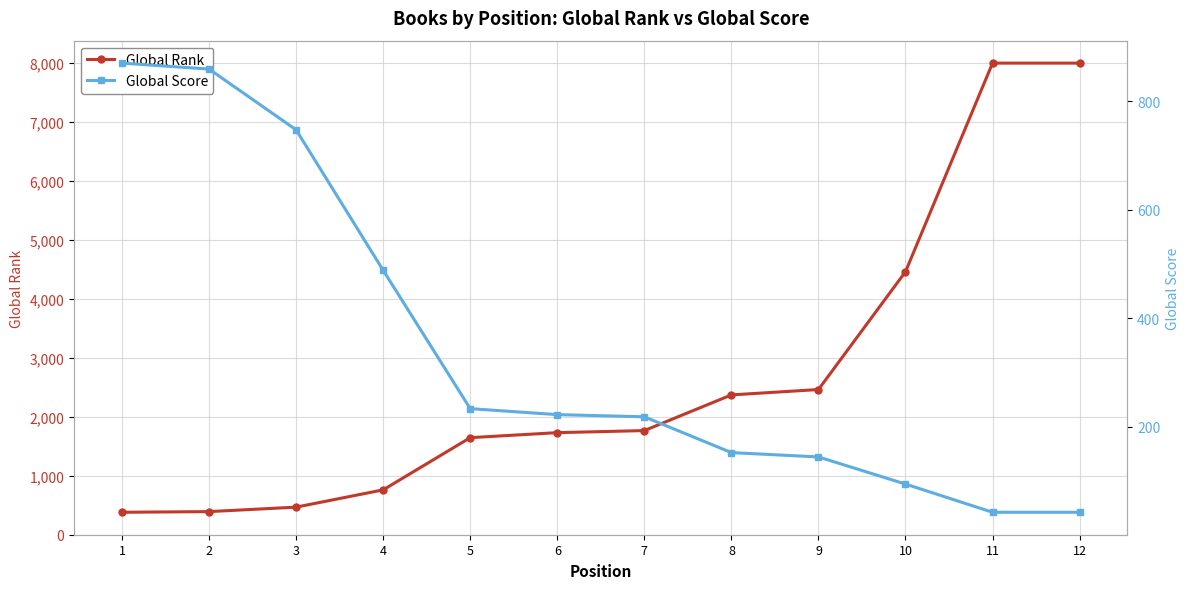

What is the maximum value shown in the chart?

7994